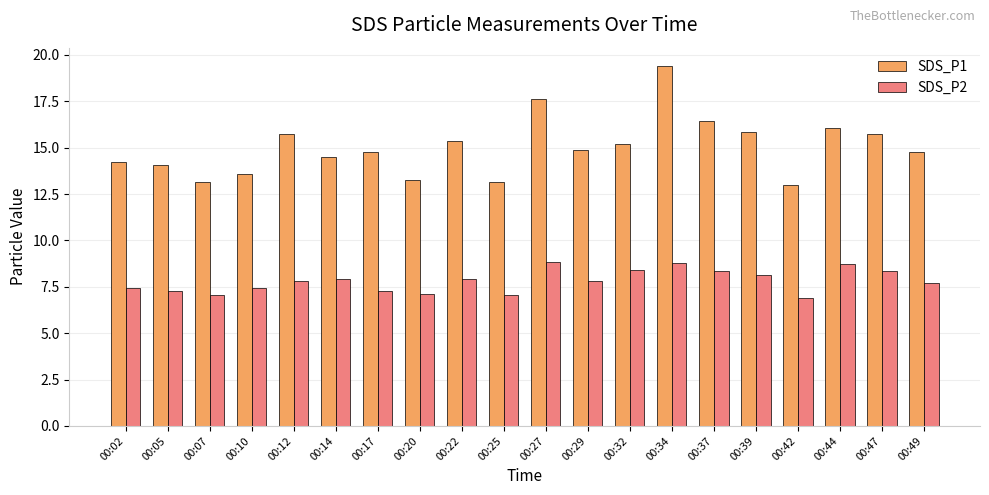

What is the average value of the SDS_P2 series?

7.8